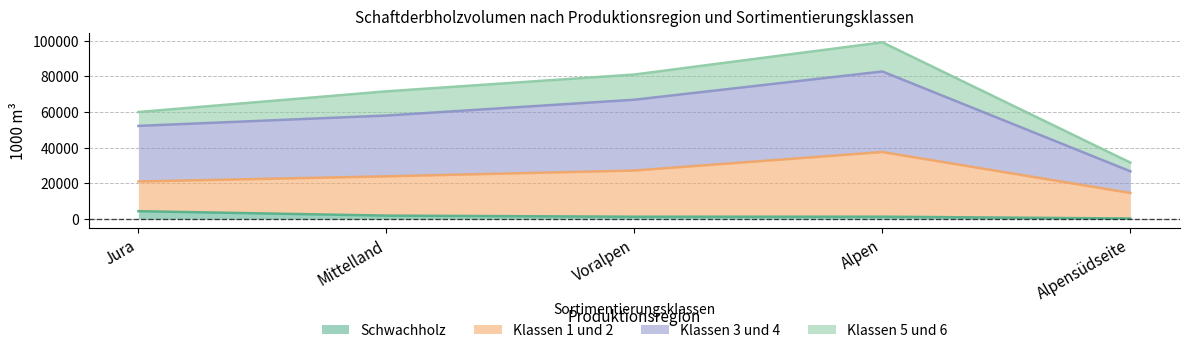

Where does the Klassen 1 und 2 series first go above 23914?

Voralpen